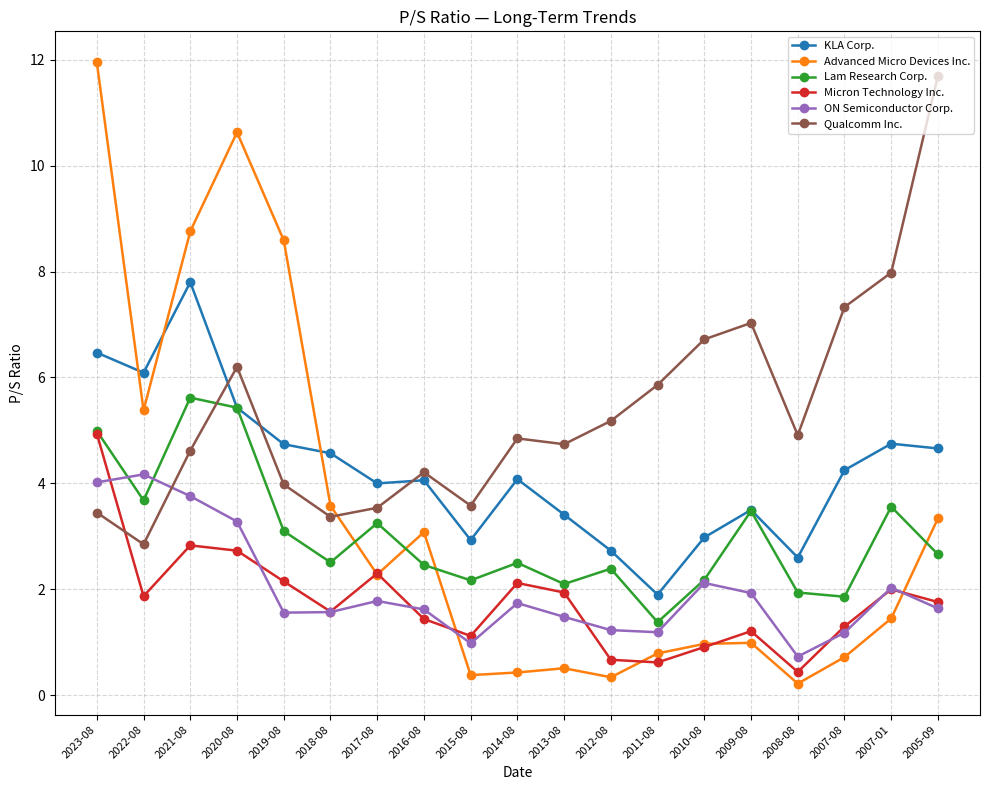

How many lines are shown in the chart?

6